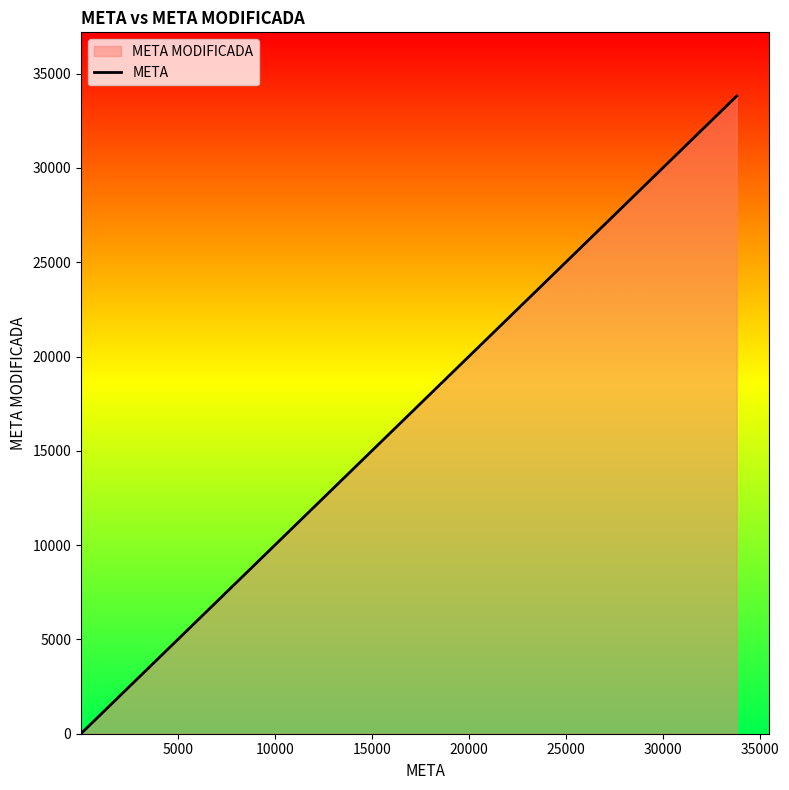

What is the difference between the maximum and minimum values?

33803.0